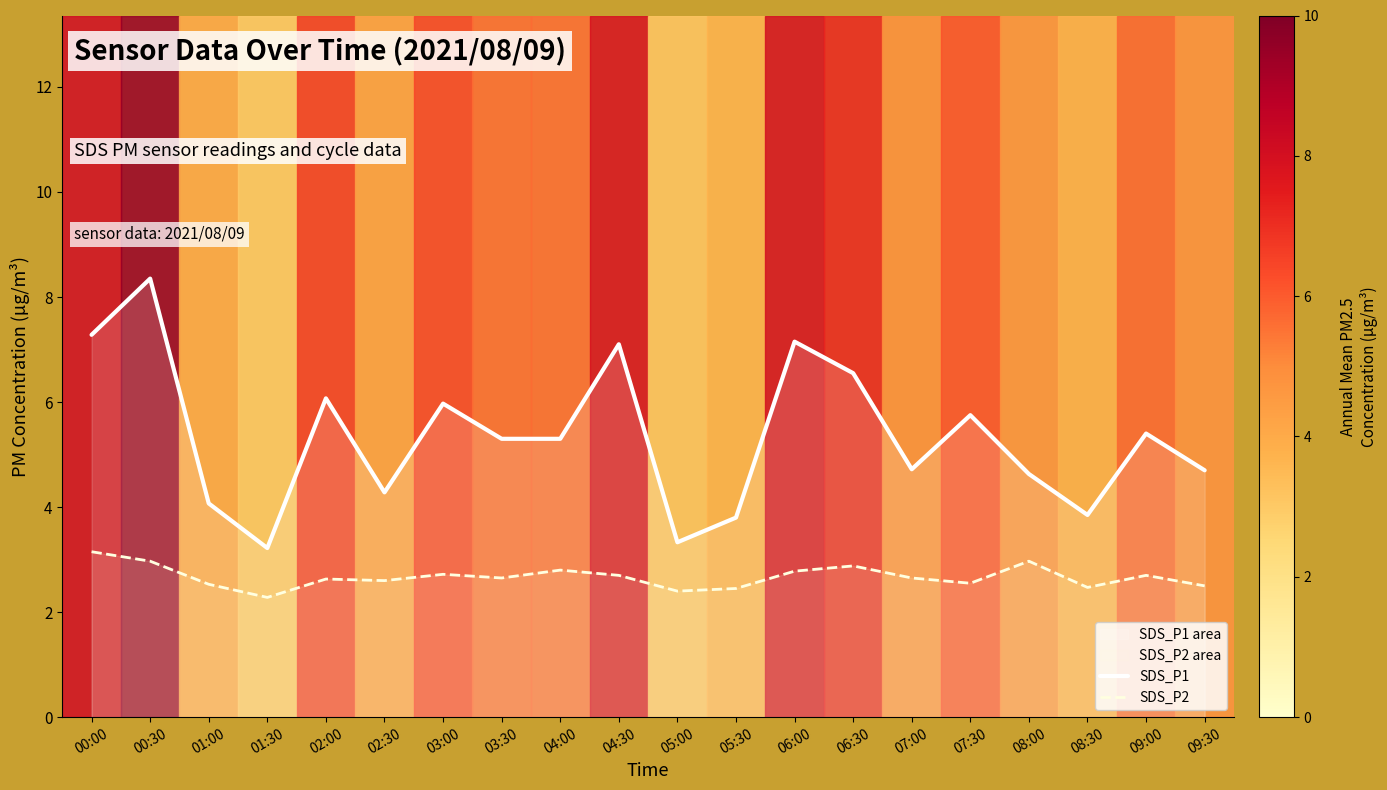

True or false: SDS_P1 has a value of 3.2 at 07:30.

False